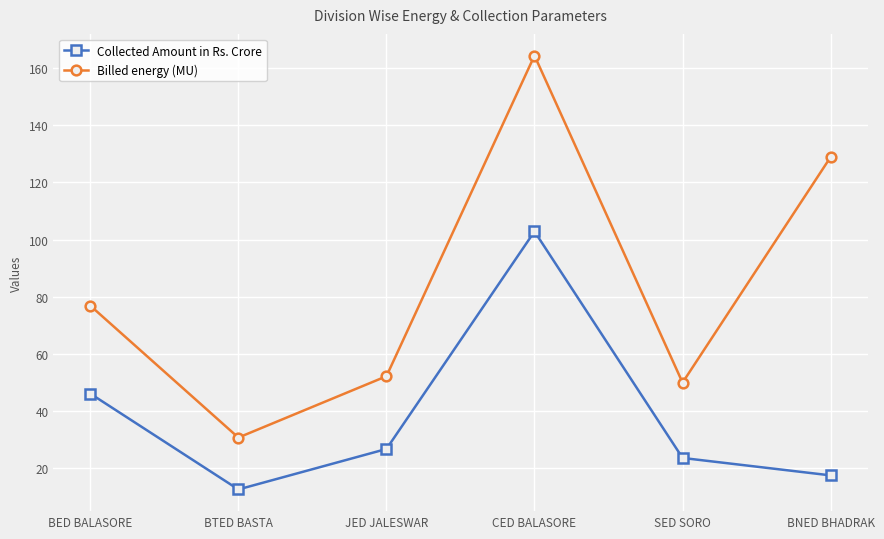

True or false: Collected Amount in Rs. Crore has more than 2 interior local peaks.

False